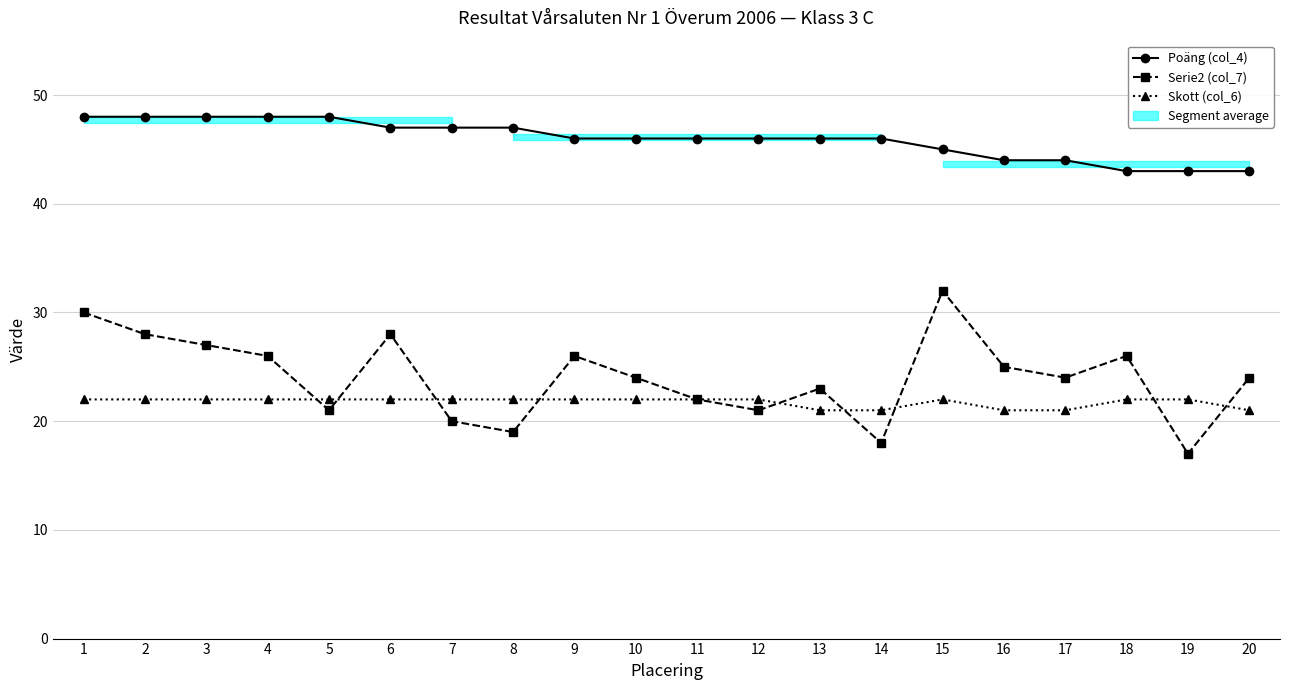

What is the maximum value for Poäng (col_4)?

48